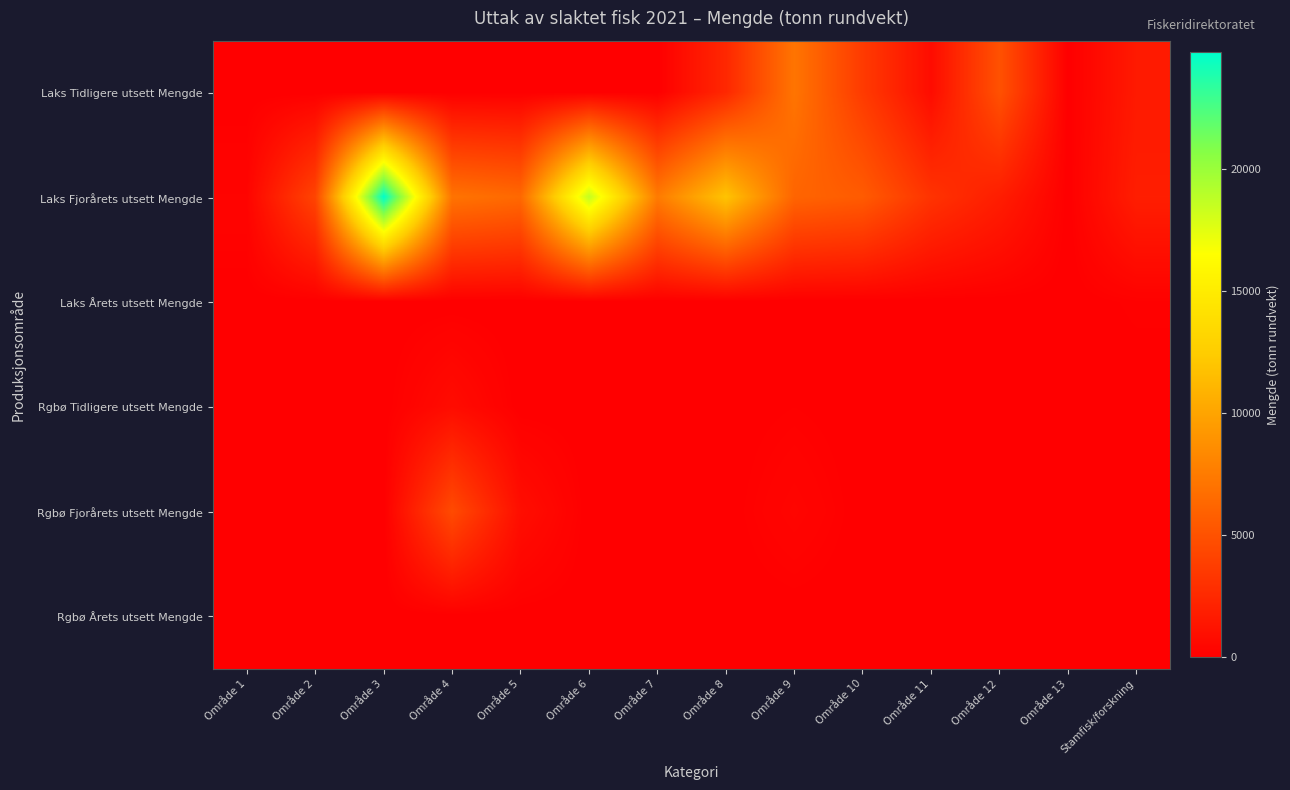

Reading right to left, extract all data points from this chart.

Laks Tidligere utsett Mengde: Stamfisk/forskning=1606.8	Område 13=0.0	Område 12=4969.4	Område 11=769.9	Område 10=3589.0	Område 9=7126.2	Område 8=2429.4	Område 7=0.0	Område 6=0.0	Område 5=0.0	Område 4=0.0	Område 3=0.0	Område 2=0.0	Område 1=0.0
Laks Fjorårets utsett Mengde: Stamfisk/forskning=1842.7	Område 13=0.0	Område 12=1814.9	Område 11=3128.5	Område 10=5562.1	Område 9=6133.2	Område 8=11909.7	Område 7=7505.7	Område 6=18621.2	Område 5=6392.0	Område 4=7047.1	Område 3=24805.0	Område 2=4179.0	Område 1=299.9
Laks Årets utsett Mengde: Stamfisk/forskning=128.6	Område 13=0.0	Område 12=0.0	Område 11=0.0	Område 10=0.0	Område 9=0.0	Område 8=0.0	Område 7=0.0	Område 6=0.0	Område 5=0.0	Område 4=0.0	Område 3=0.0	Område 2=0.0	Område 1=0.0
Rgbø Tidligere utsett Mengde: Stamfisk/forskning=0.0	Område 13=0.0	Område 12=0.0	Område 11=0.0	Område 10=0.0	Område 9=94.9	Område 8=0.0	Område 7=0.0	Område 6=0.0	Område 5=0.0	Område 4=763.7	Område 3=0.0	Område 2=0.0	Område 1=0.0
Rgbø Fjorårets utsett Mengde: Stamfisk/forskning=53.6	Område 13=0.0	Område 12=0.0	Område 11=0.0	Område 10=0.0	Område 9=365.0	Område 8=0.0	Område 7=0.0	Område 6=0.0	Område 5=883.8	Område 4=4564.7	Område 3=12.8	Område 2=0.0	Område 1=0.0
Rgbø Årets utsett Mengde: Stamfisk/forskning=0.0	Område 13=0.0	Område 12=0.0	Område 11=0.0	Område 10=0.0	Område 9=0.0	Område 8=0.0	Område 7=0.0	Område 6=0.0	Område 5=0.0	Område 4=0.0	Område 3=0.0	Område 2=0.0	Område 1=0.0